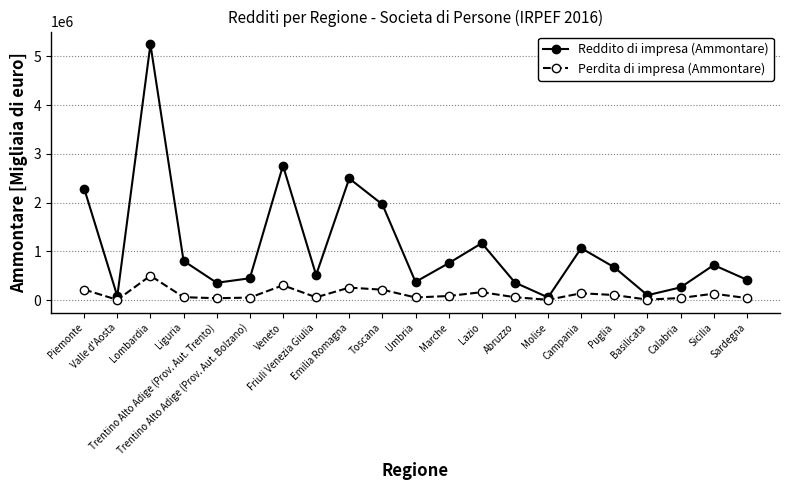

How many lines are shown in the chart?

2